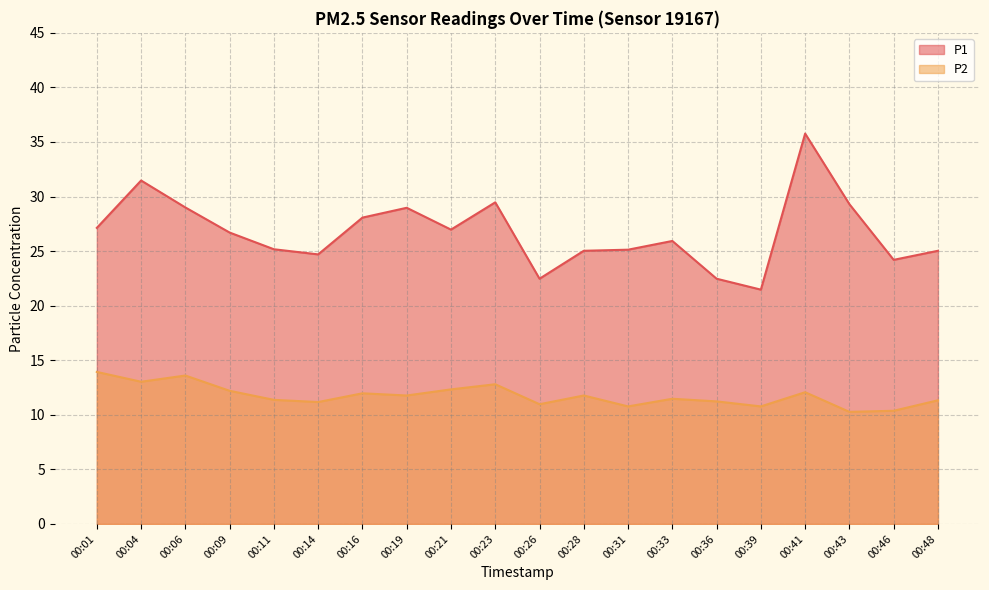

True or false: P2 has a value of 3.9 at 00:04.

False